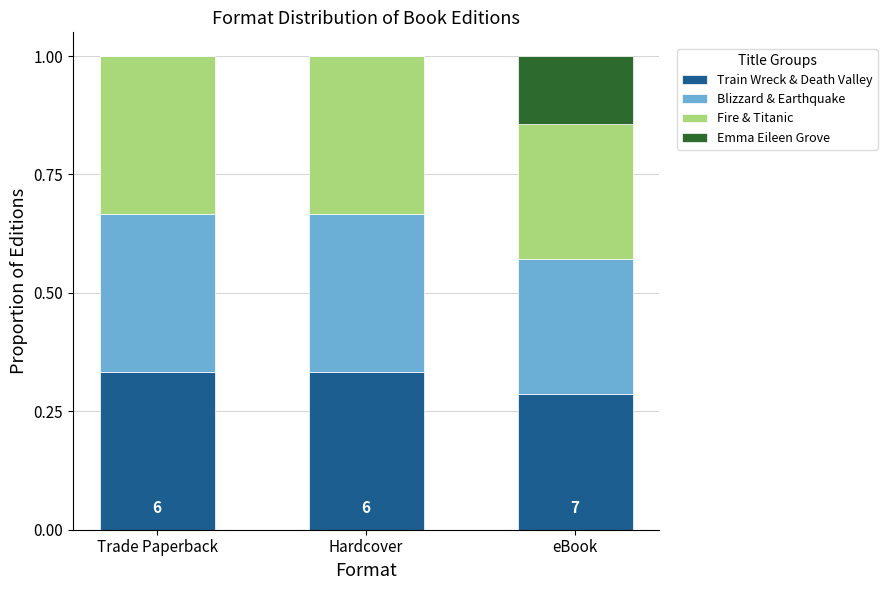

What is the sum of all Train Wreck & Death Valley values?

1.0